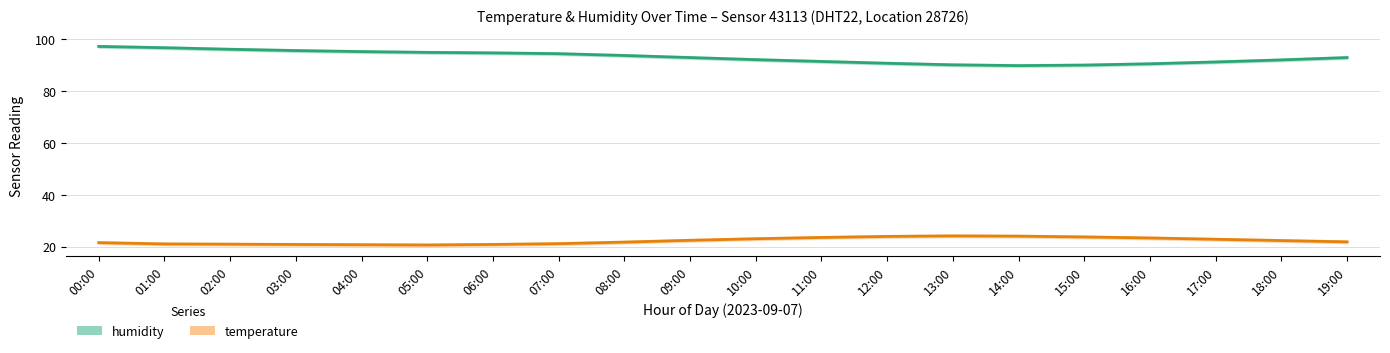

At which label is temperature closest to 22?

19:00